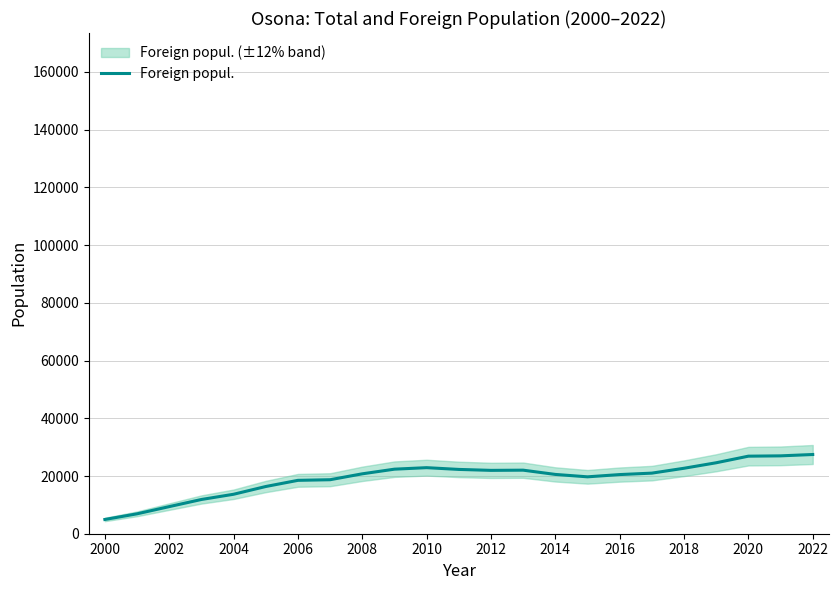

What is the maximum value for Foreign popul.?

27448